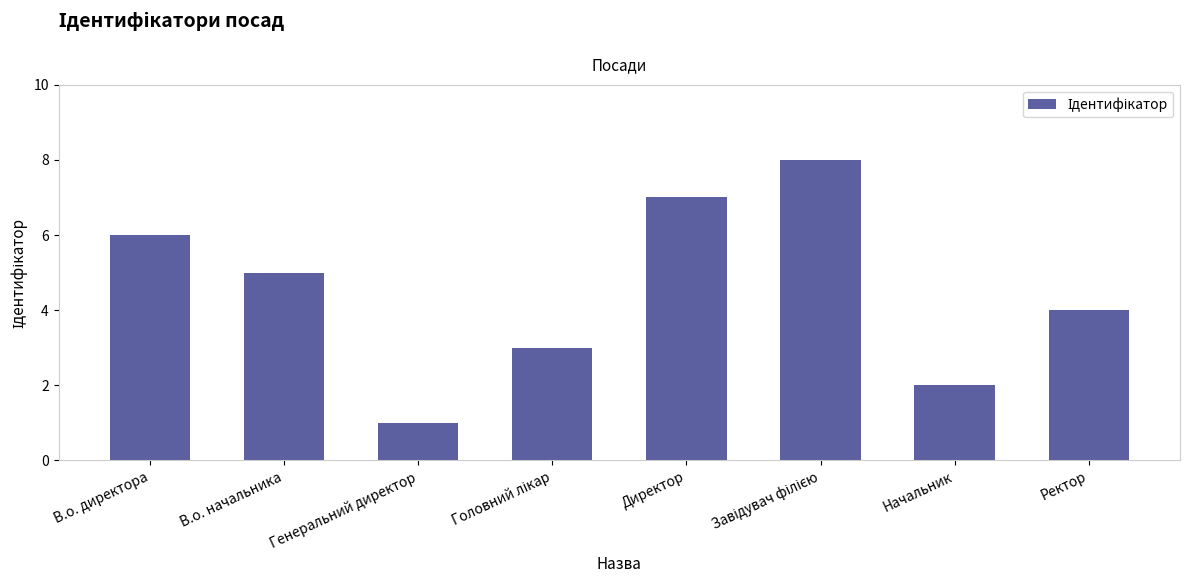

What is the label of the 7th bar from the right?

В.о. начальника